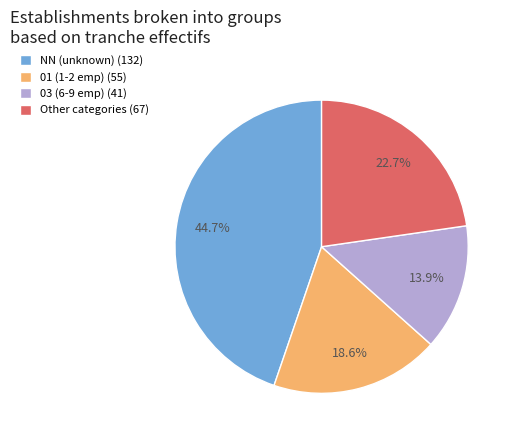

Rank the categories by value from highest to lowest.

NN (unknown) (132), Other categories (67), 01 (1-2 emp) (55), 03 (6-9 emp) (41)